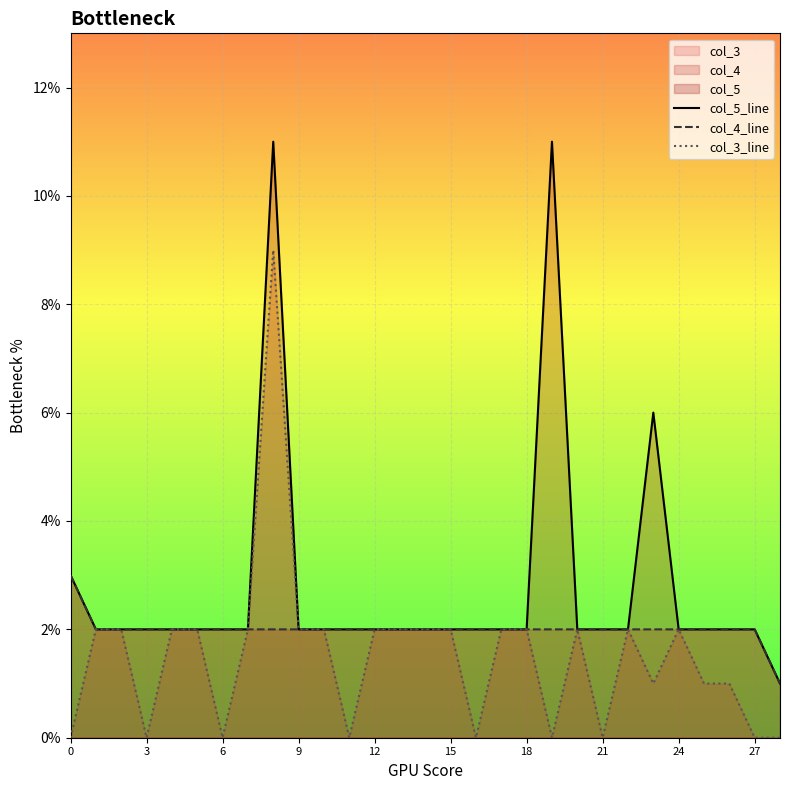

Is the value of col_5_line at 14 greater than the value of col_4_line at 15?

No